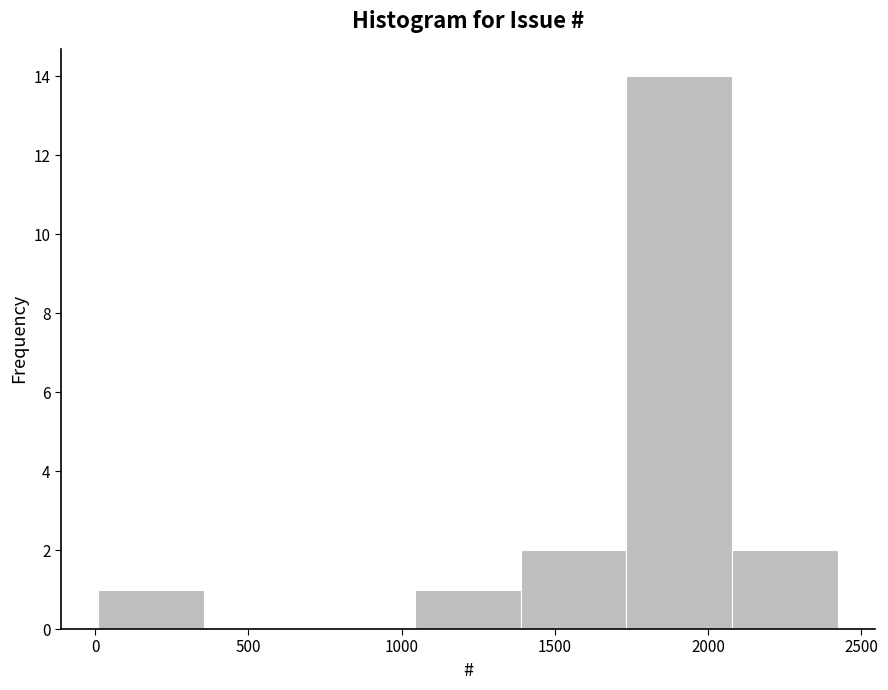

Reading left to right, transcribe this chart: for each bar, give the range it covers on the x-axis and its height. Neither the bar edges nor the heights are printed on the chart, so give them approximately, as read against the axes.

0 to 350: 1
350 to 700: 0
700 to 1050: 0
1050 to 1400: 1
1400 to 1750: 2
1750 to 2100: 14
2100 to 2400: 2